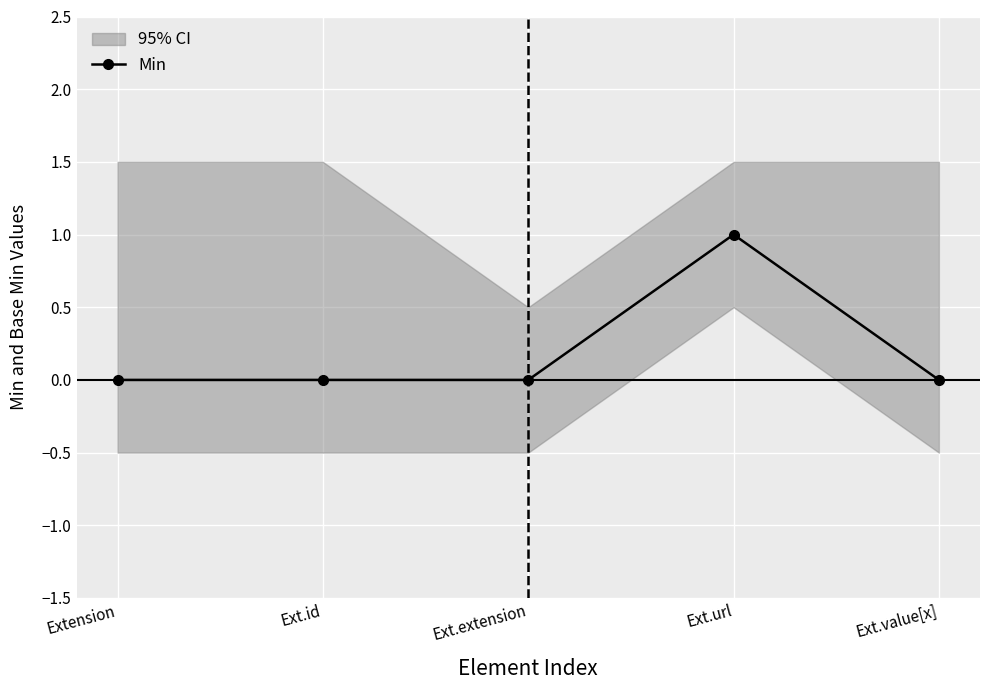

Rank the categories by value from highest to lowest.

Ext.url, Extension, Ext.id, Ext.extension, Ext.value[x]